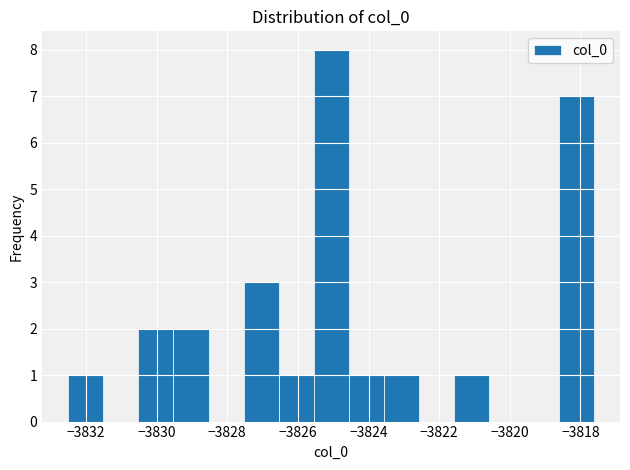

Which range on the x-axis has the tallest bar?

-3825.6 to -3824.6